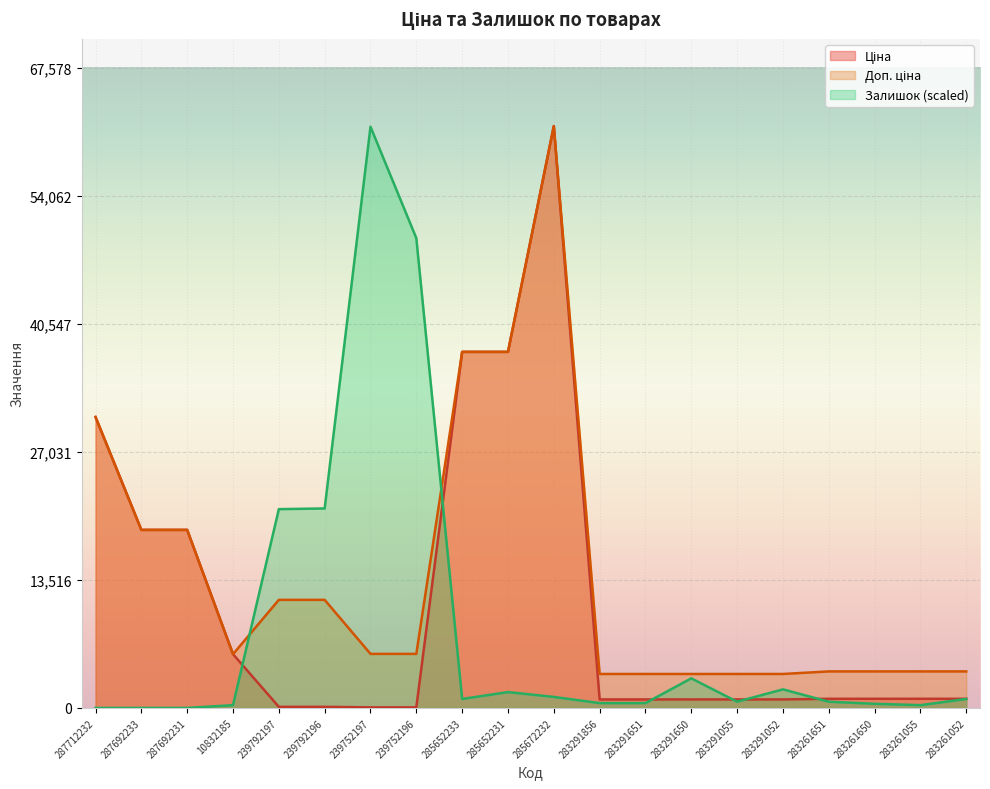

What is the value of the Залишок point at the 19th from the left?

290.5